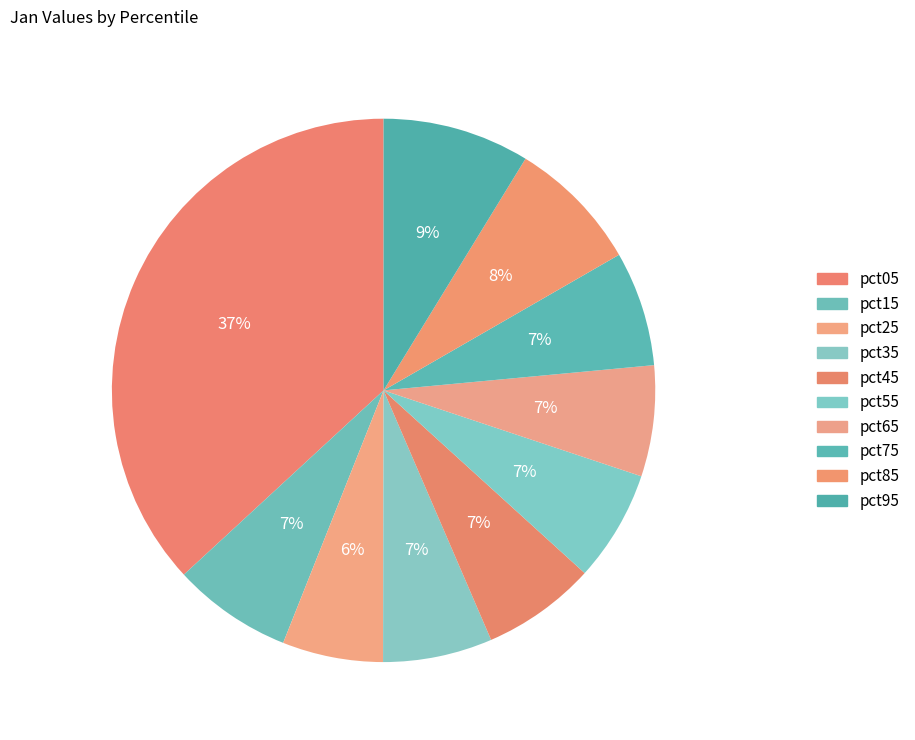

How many slices are in this pie chart?

10